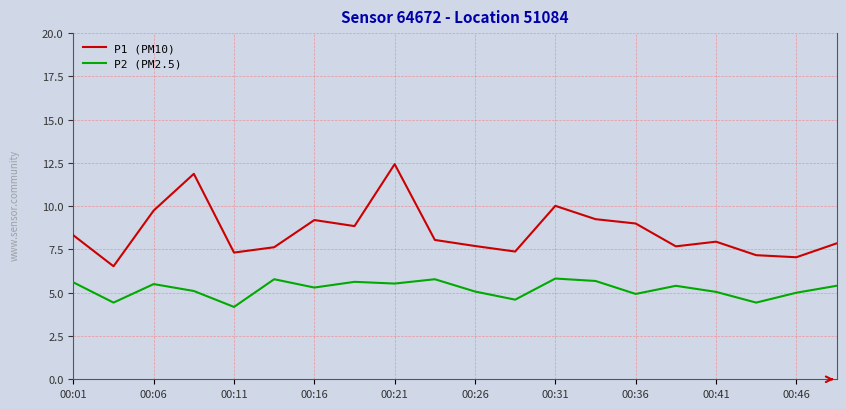

True or false: P1 (PM10) and P2 (PM2.5) intersect in this chart.

False